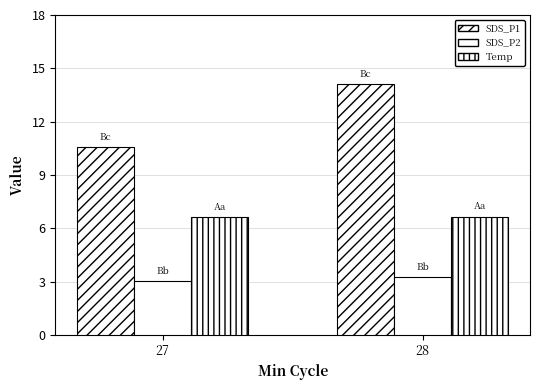

Rank the categories by SDS_P2 value from highest to lowest.

28, 27